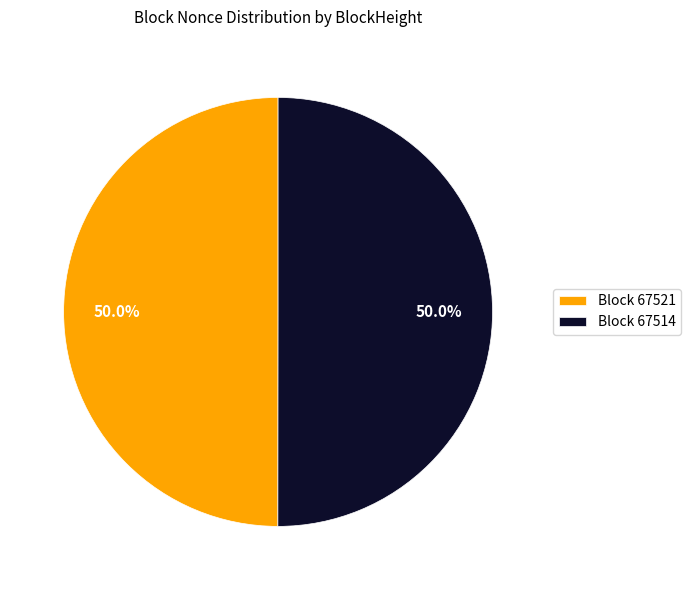

What percentage is NOT represented by Block 67514?

50.0%